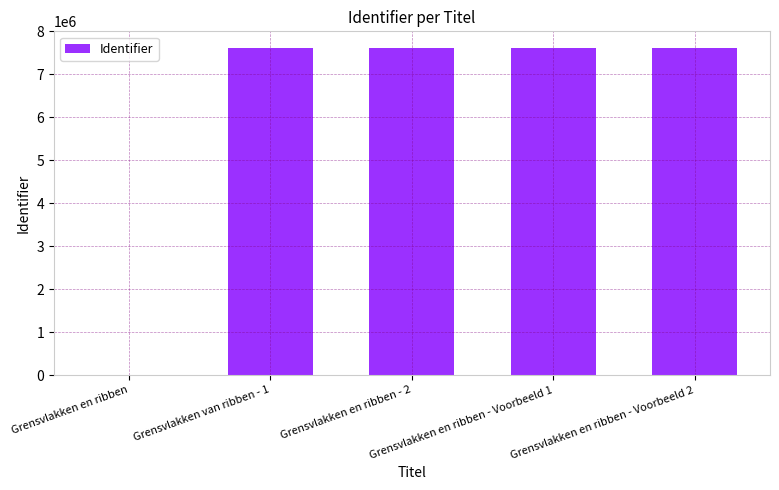

What is the greatest value displayed?

7620279